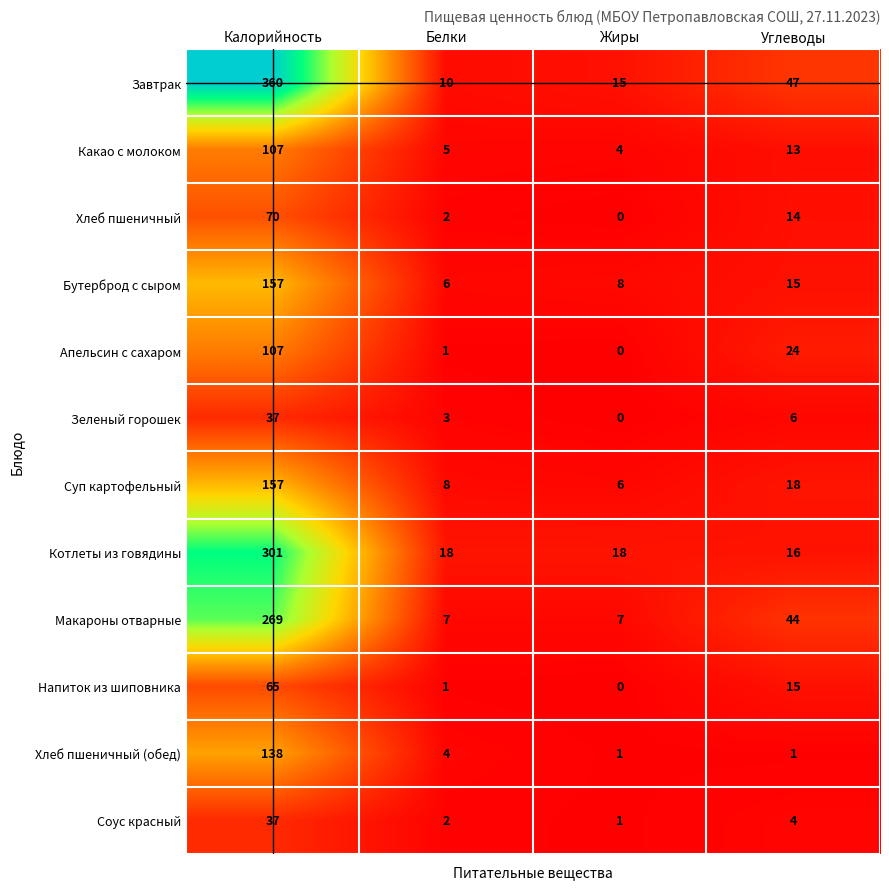

Which series has the widest spread of values?

Завтрак